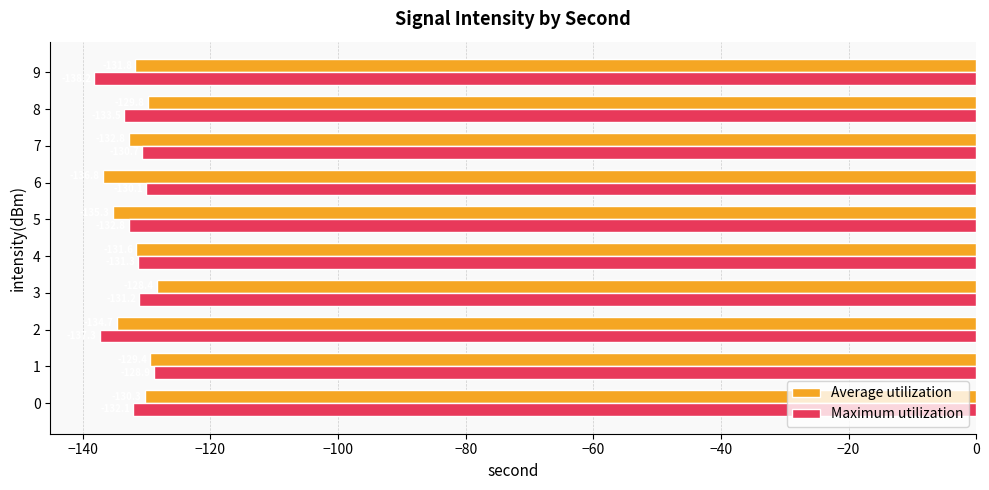

Which series has the largest total across all categories?

Average utilization